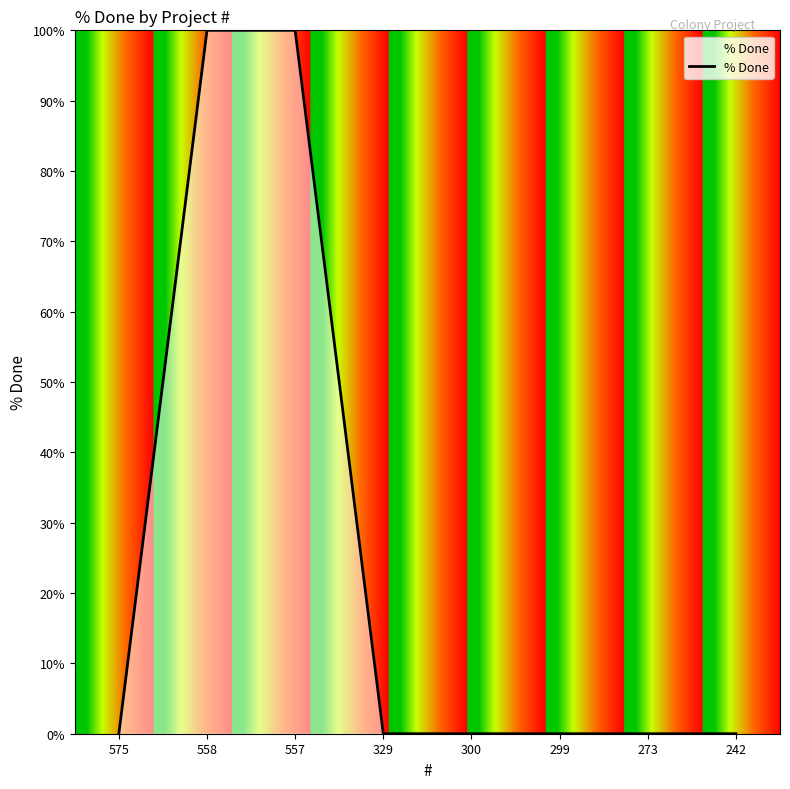

The chart shows a value of 0 at 299. True or false?

True